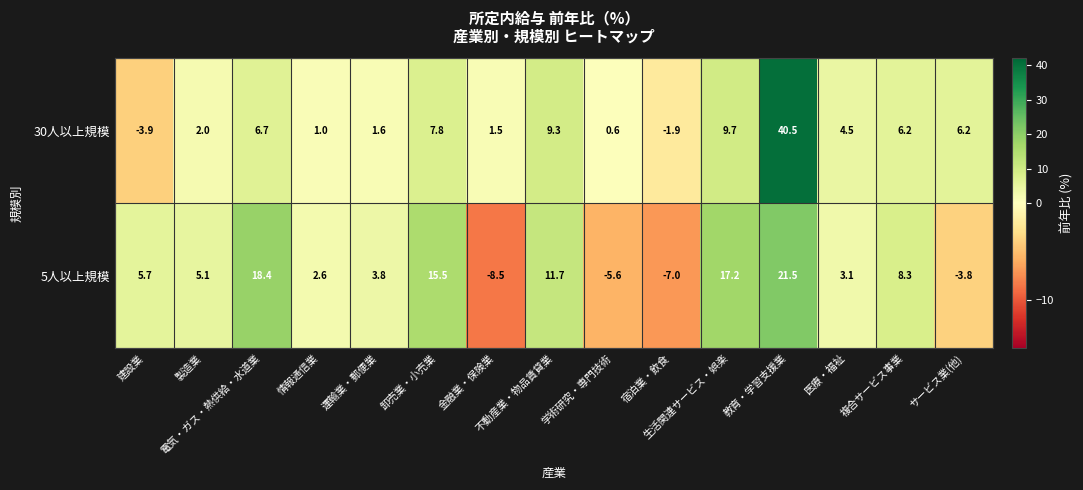

What is the difference between the maximum and minimum values in the 30人以上規模 series?

44.4